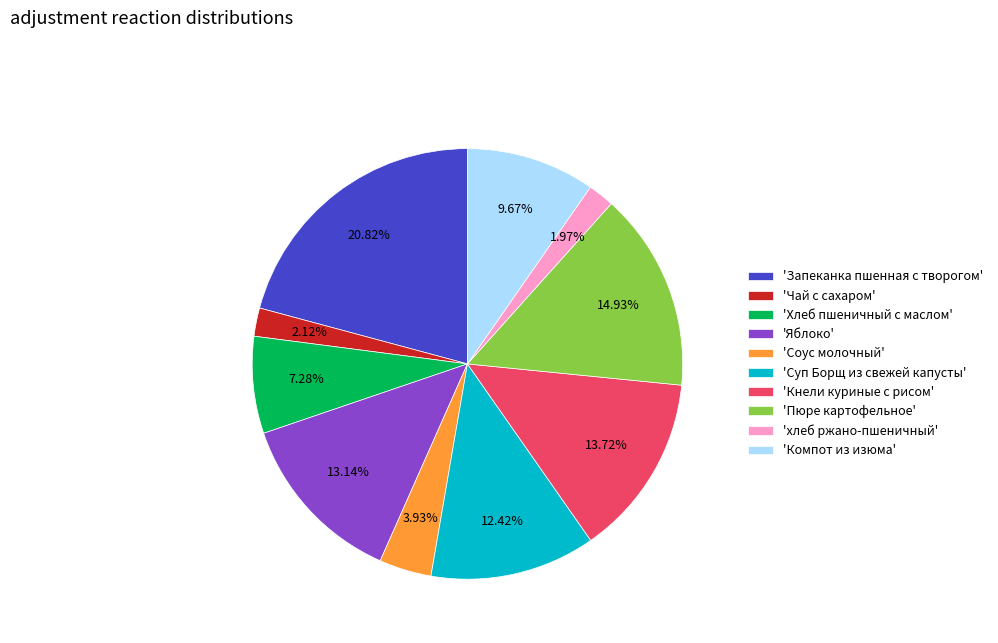

Approximately how many times larger is the value at 'Хлеб пшеничный с маслом' compared to 'Суп Борщ из свежей капусты'?

0.6